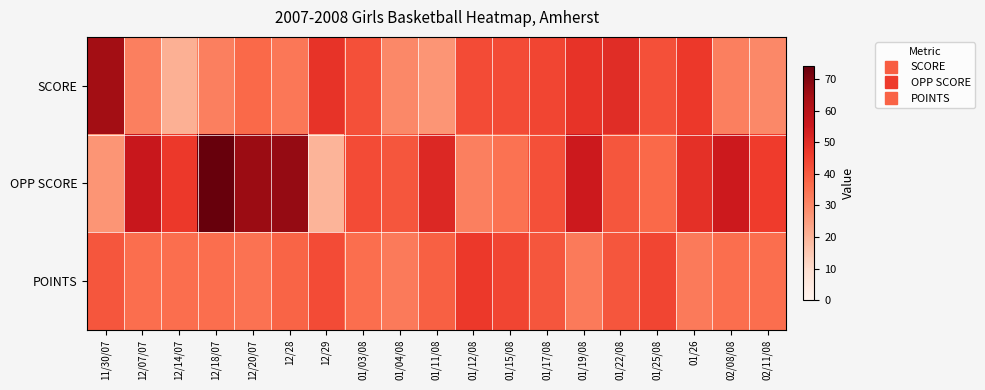

At which category does the chart reach its minimum across all series?

12/29